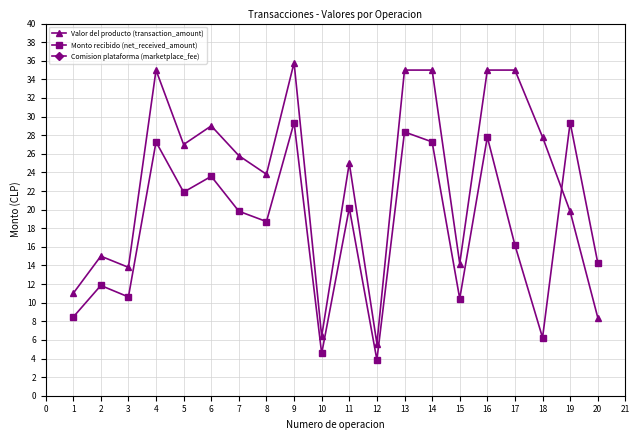

What is the value of the Monto recibido (net_received_amount) point at the 15th from the left?

10.4